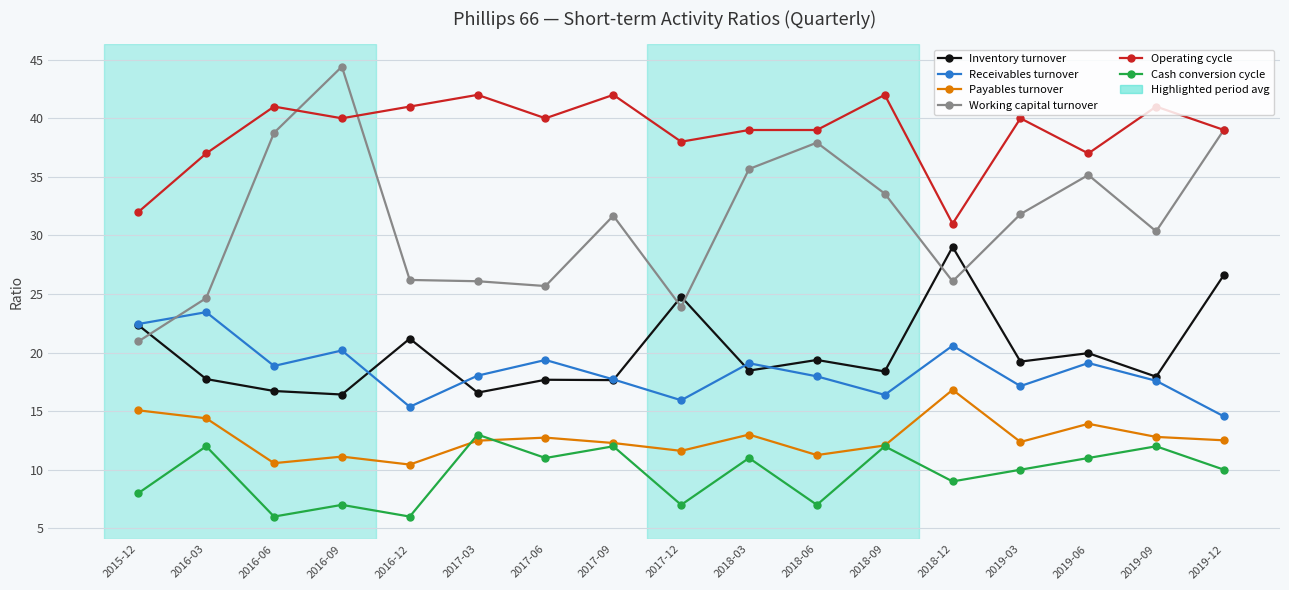

List the series in order of their peak value, lowest first.

Cash conversion cycle, Payables turnover, Receivables turnover, Inventory turnover, Operating cycle, Working capital turnover